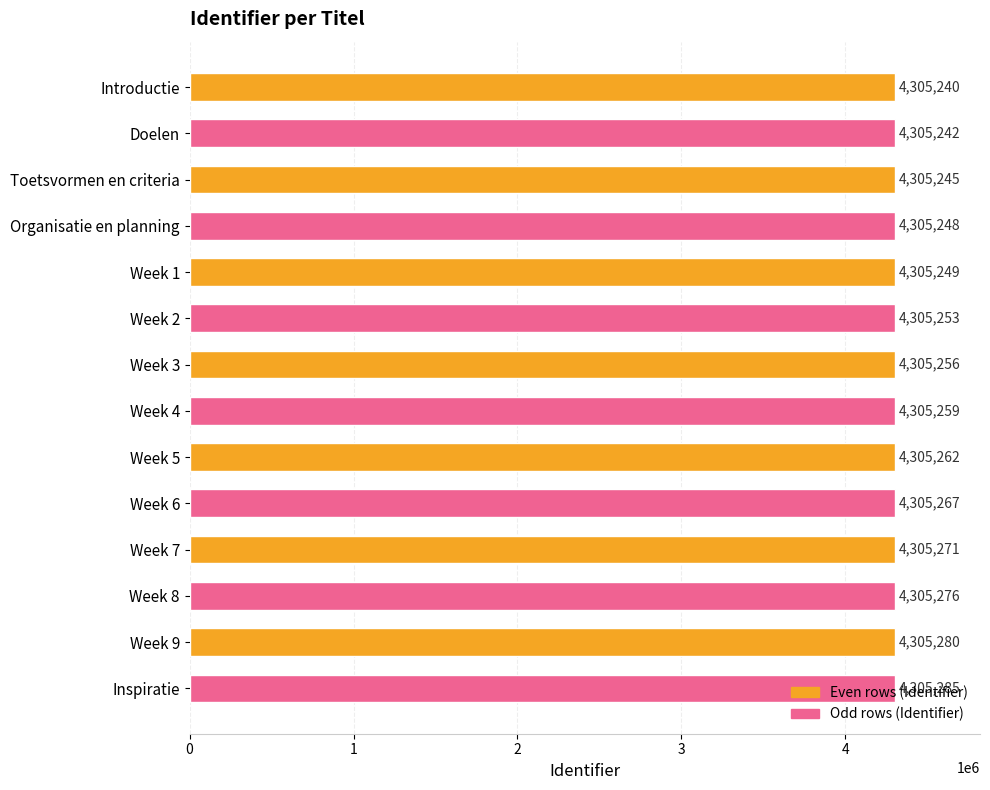

List the labels in order of value, largest first.

Inspiratie, Week 9, Week 8, Week 7, Week 6, Week 5, Week 4, Week 3, Week 2, Week 1, Organisatie en planning, Toetsvormen en criteria, Doelen, Introductie